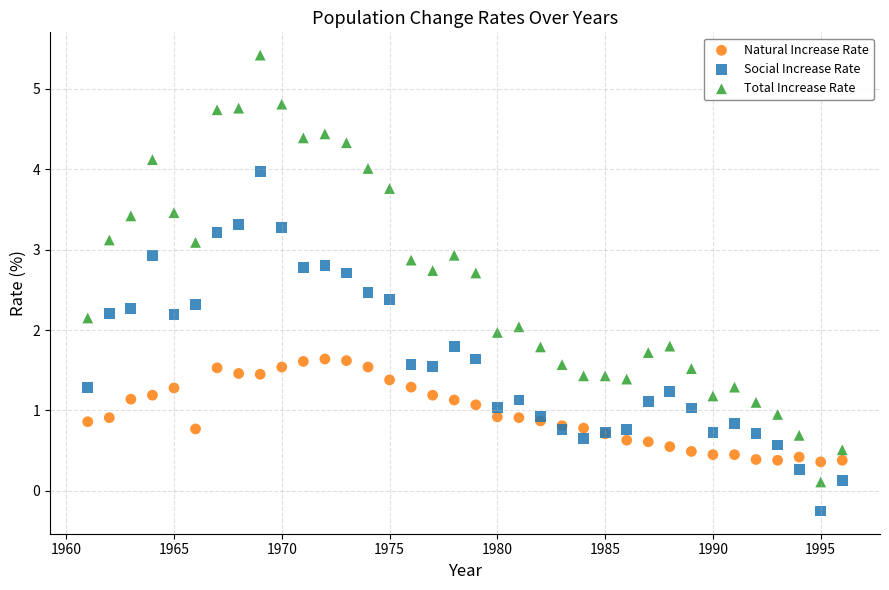

Which series contains the lowest Y value?

Social Increase Rate